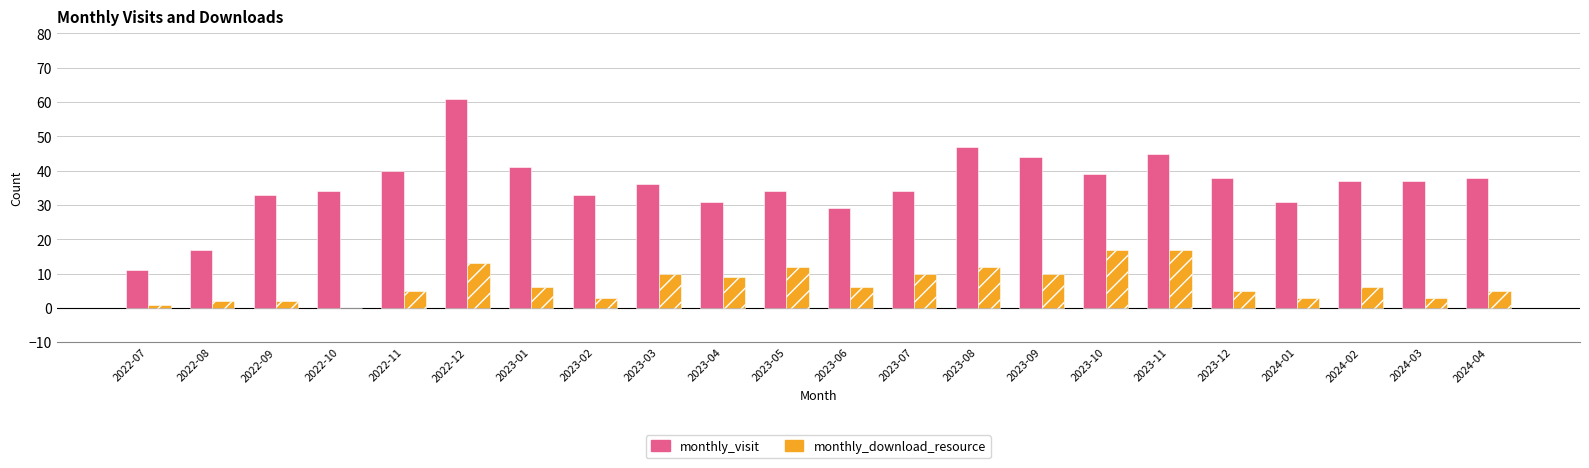

Which series has the largest range (max minus min)?

monthly_visit